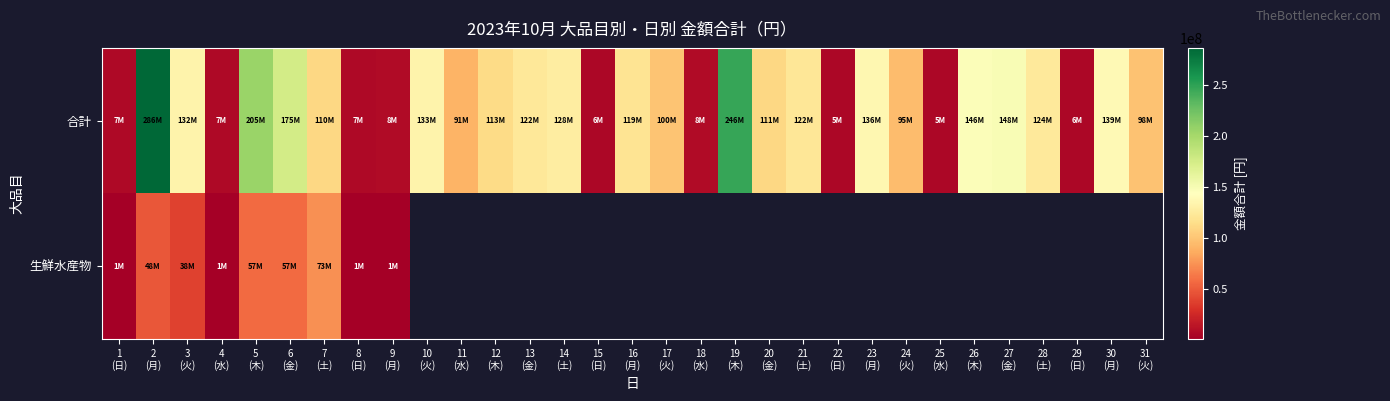

The 合計 series shows 246511989.0 at 19 (木). True or false?

True